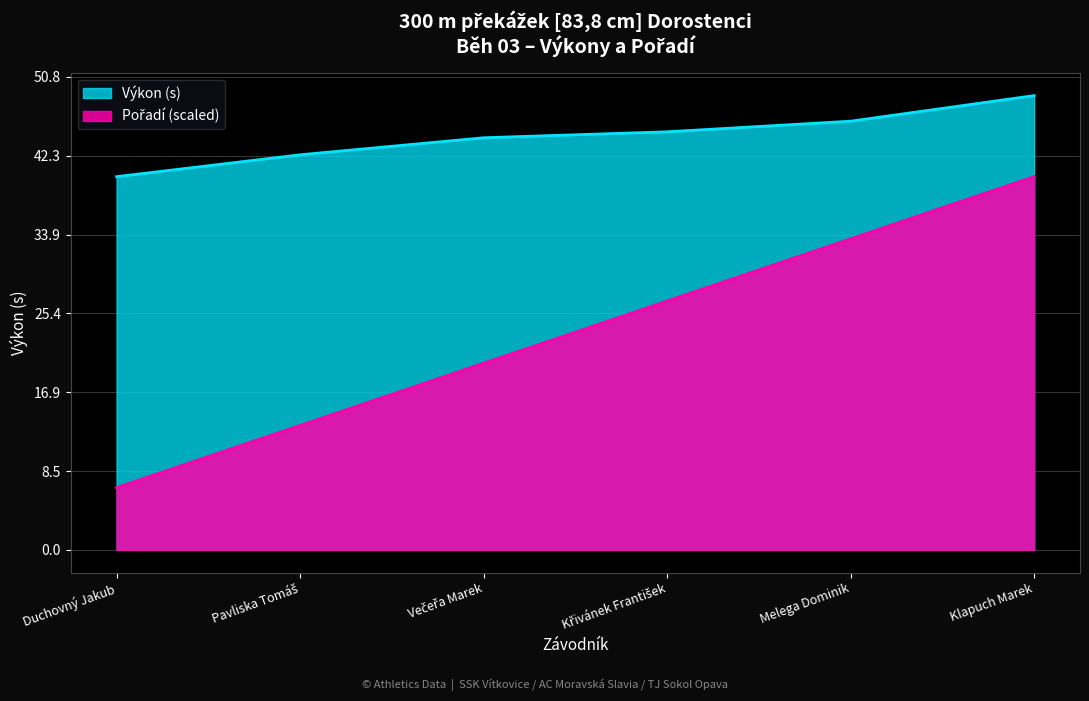

What is the difference between the second highest and minimum values in the Výkon series?

6.0